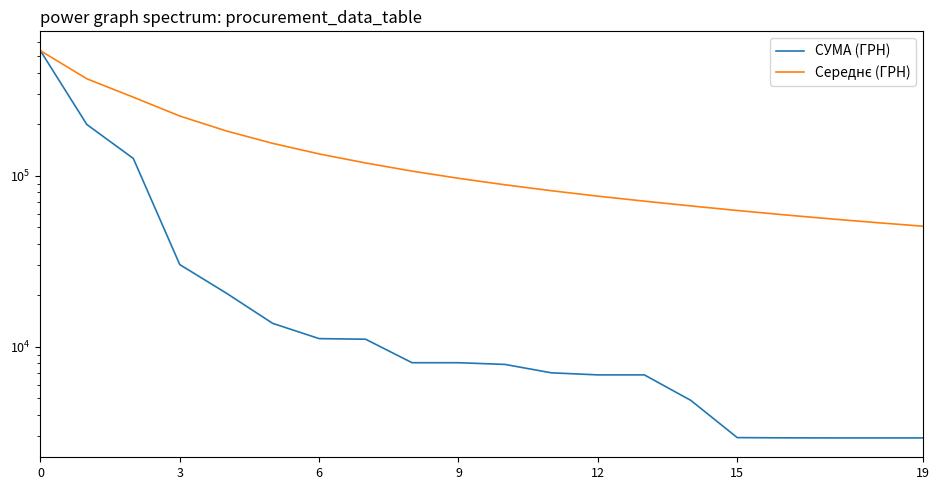

Reading left to right, what are all the values shown in this chart?

СУМА (ГРН): 537363.9	199086.1	126139.4	30256.2	20625.0	13726.3	11178.5	11088.6	8084.1	8084.1	7900.0	7056.0	6863.2	6863.2	4872.0	2952.0	2943.1	2939.9	2939.9	2939.9
Середнє (ГРН): 537363.9	368225.0	287529.8	223211.4	182694.1	154532.8	134053.6	118683.0	106394.2	96563.2	88502.9	81715.7	75957.8	71022.5	66612.4	62633.7	59122.4	56001.2	53208.5	50695.1